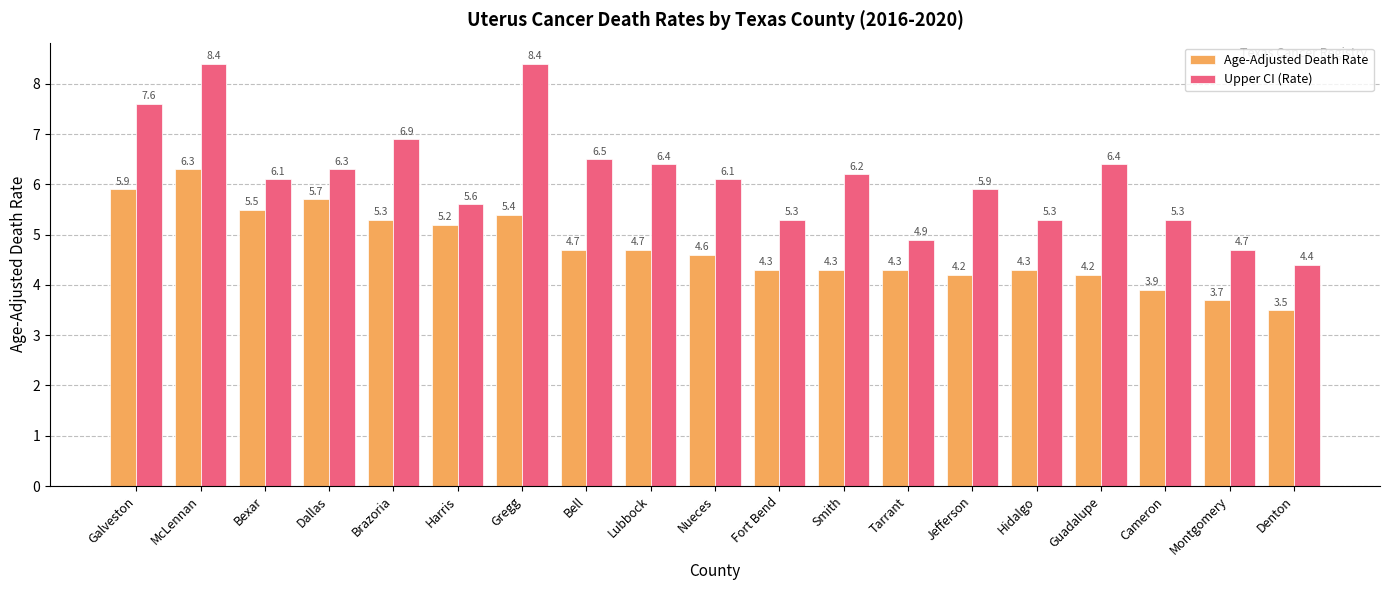

What are all the series names shown in the legend?

Age-Adjusted Death Rate, Upper CI (Rate)